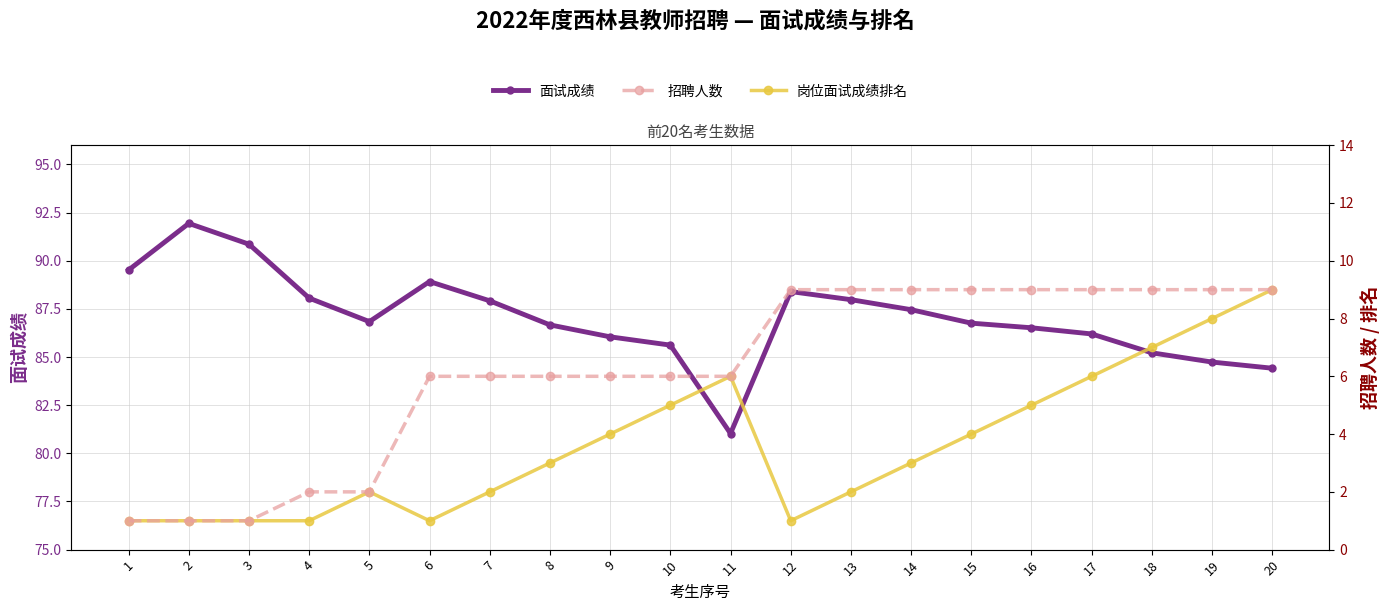

Where does the 招聘人数 series first go above 6?

12